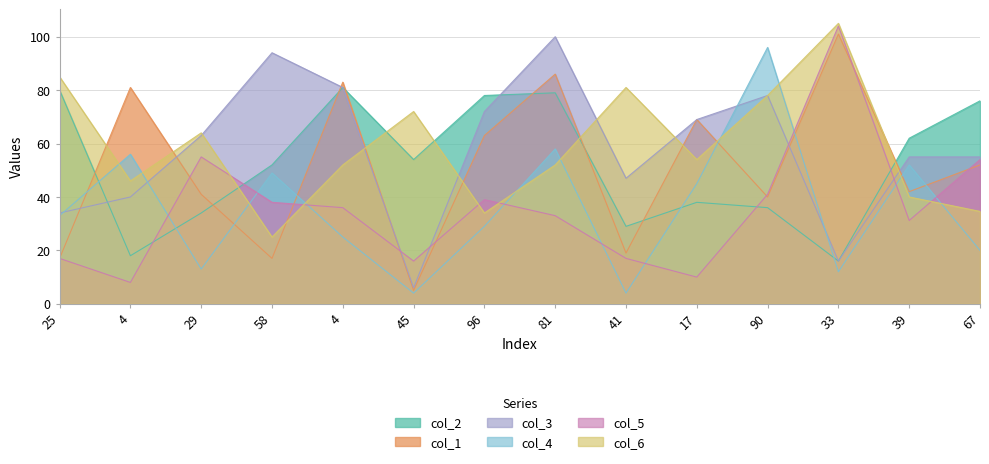

At how many categories does at least one series exceed 29?

14